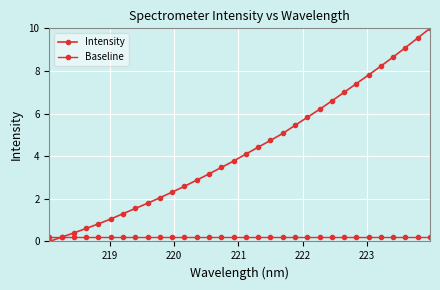

How many lines are shown in the chart?

2